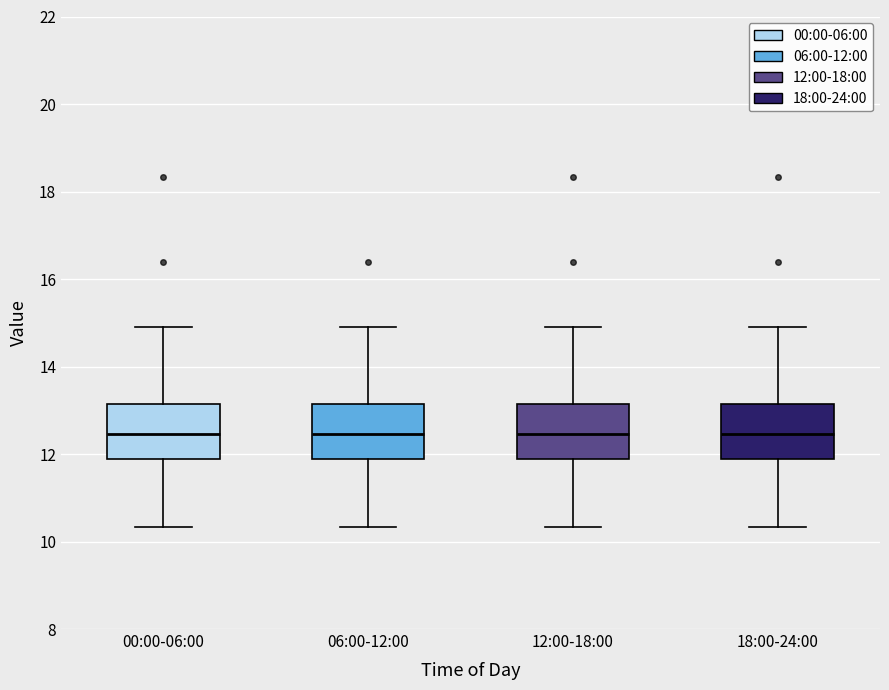

Reading left to right, transcribe this box plot: for each box, give where its median line is, the range the box spans, and where its two whiskers end, as read against the y-axis. The values are not printed on the chart, so give them approximately, as read against the axis.

00:00-06:00: median 12.4, box 11.8 to 13.2, whiskers 10.4 to 15.0
06:00-12:00: median 12.4, box 11.8 to 13.2, whiskers 10.4 to 15.0
12:00-18:00: median 12.4, box 11.8 to 13.2, whiskers 10.4 to 15.0
18:00-24:00: median 12.4, box 11.8 to 13.2, whiskers 10.4 to 15.0